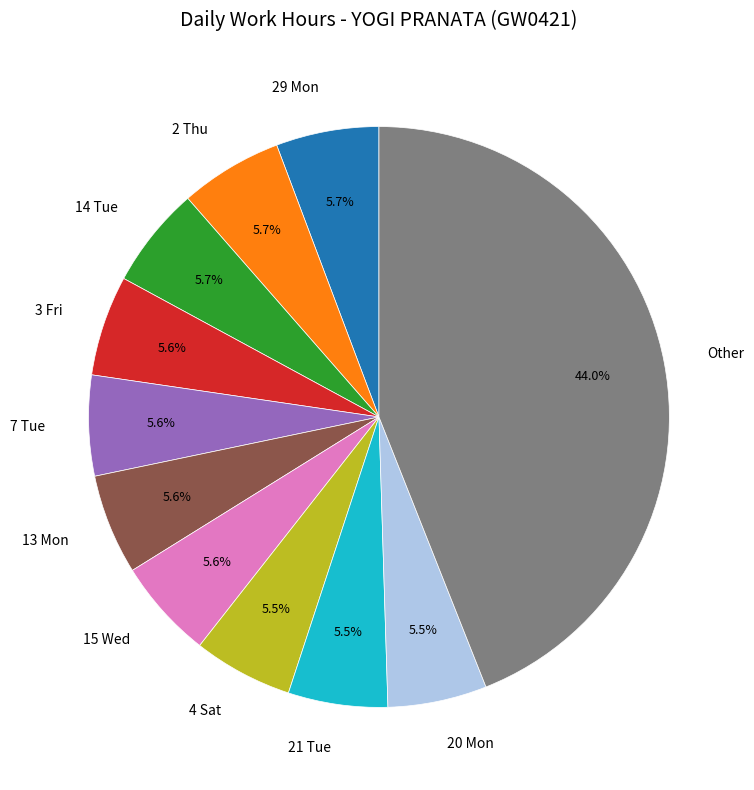

Does Other account for over 50% of the chart?

No